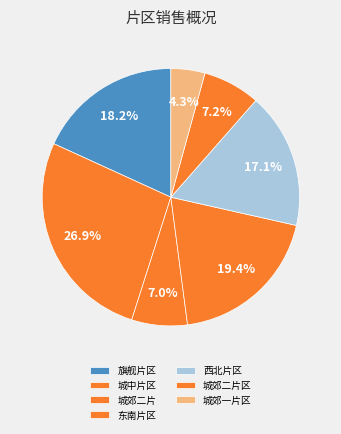

What is the smallest slice in the pie chart?

城郊一片区